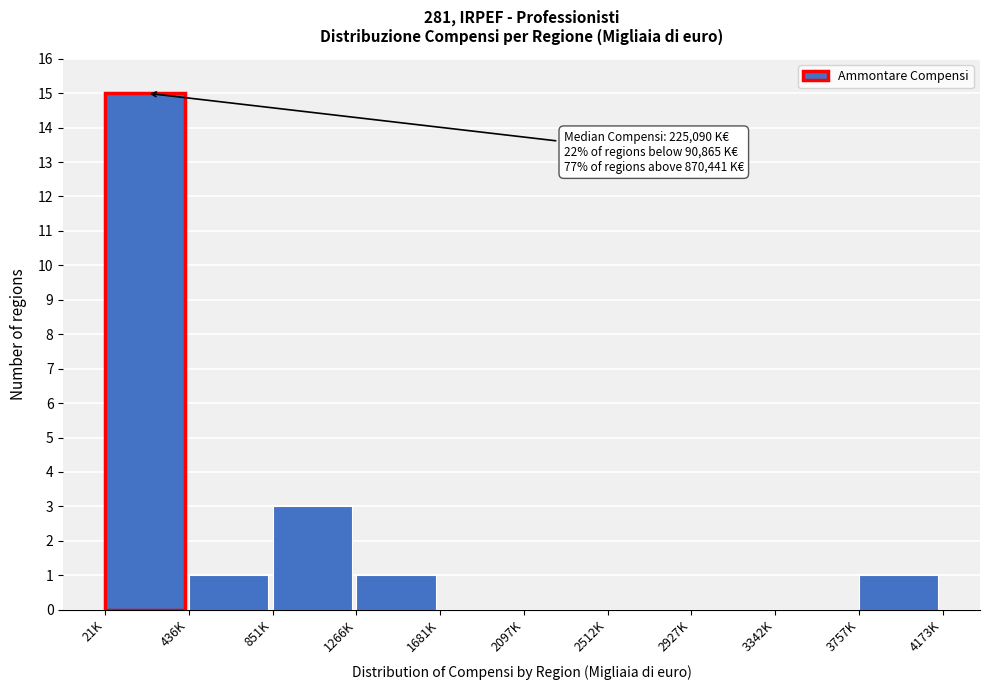

Reading left to right, transcribe all the data shown in this chart.

21K=15	436K=1	851K=3	1266K=1	1681K=0	2097K=0	2512K=0	2927K=0	3342K=0	3757K=1